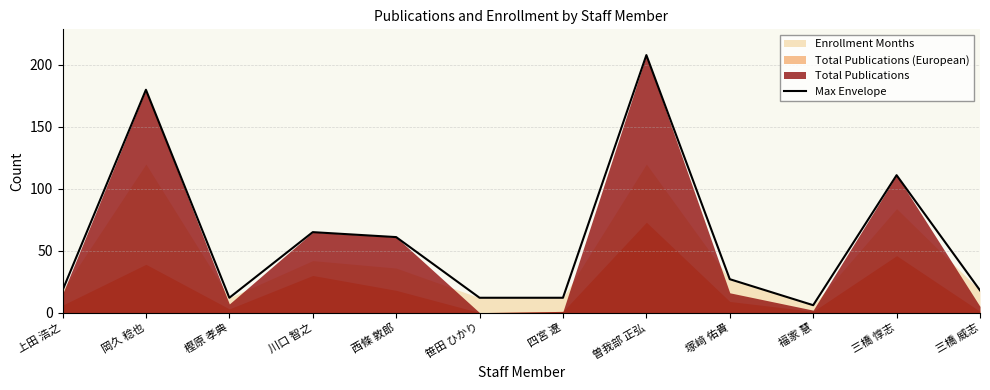

How many lines are shown in the chart?

1